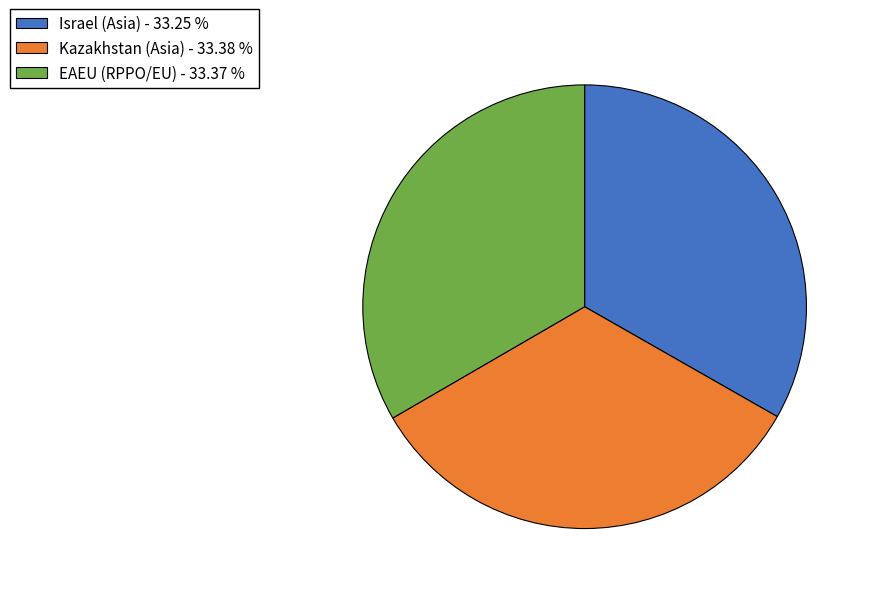

Is EAEU (RPPO/EU) - 33.37 % the majority of the pie?

No